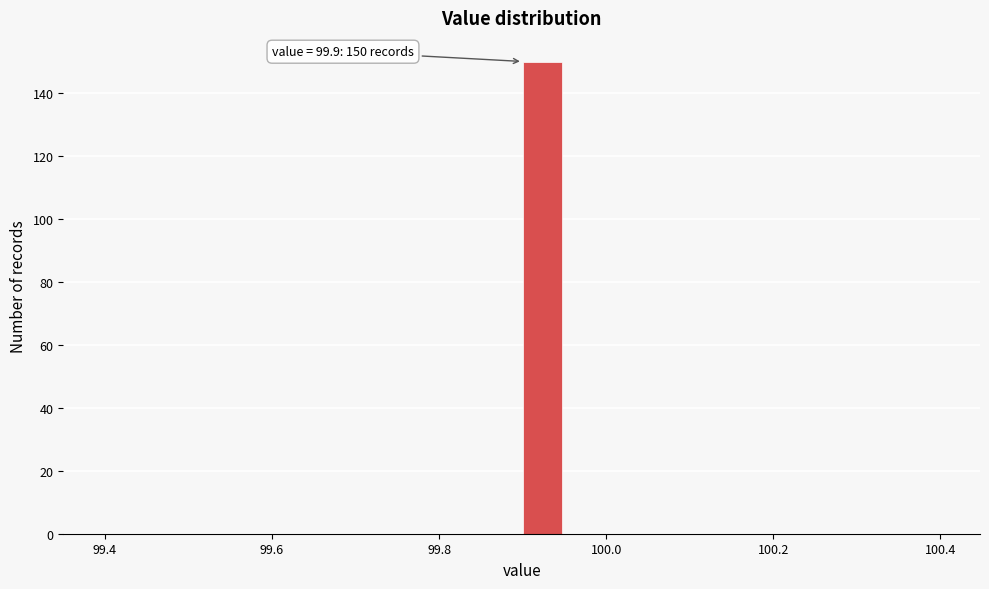

Around what value on the x-axis is the tallest bar? Give the approximate position of its centre, as read against the axis.

99.92